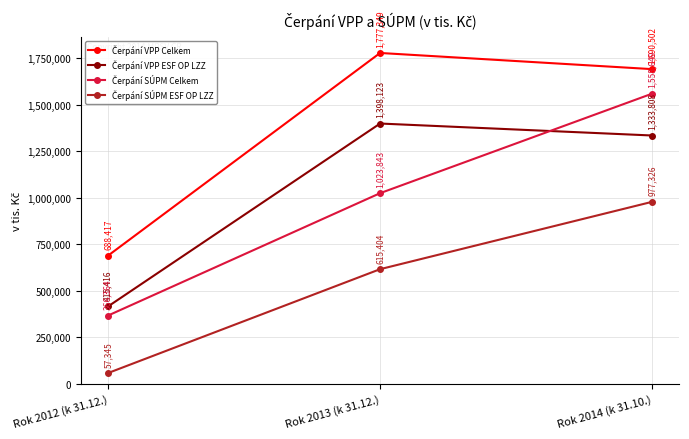

What is the label of the 3rd point from the left?

Rok 2014 (k 31.10.)